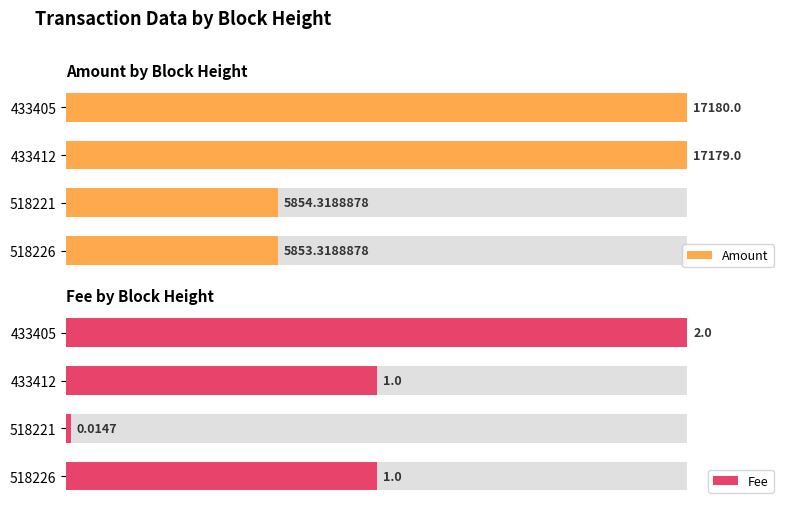

What is the greatest value displayed?

17180.0